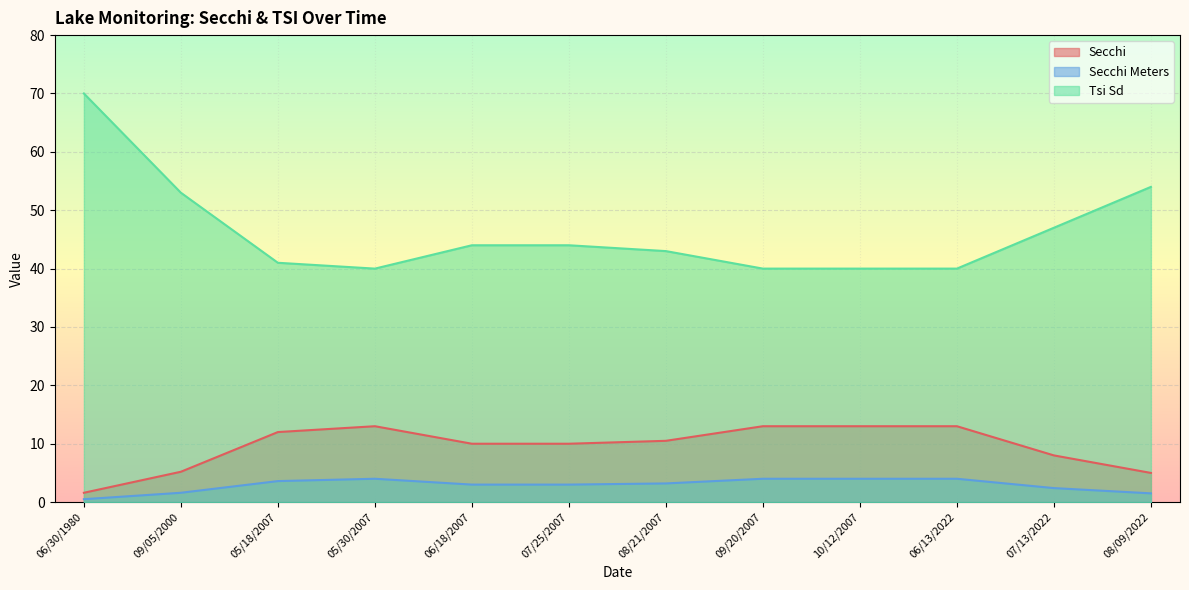

Rank the series at 08/21/2007 from highest to lowest value.

Tsi Sd, Secchi, Secchi Meters